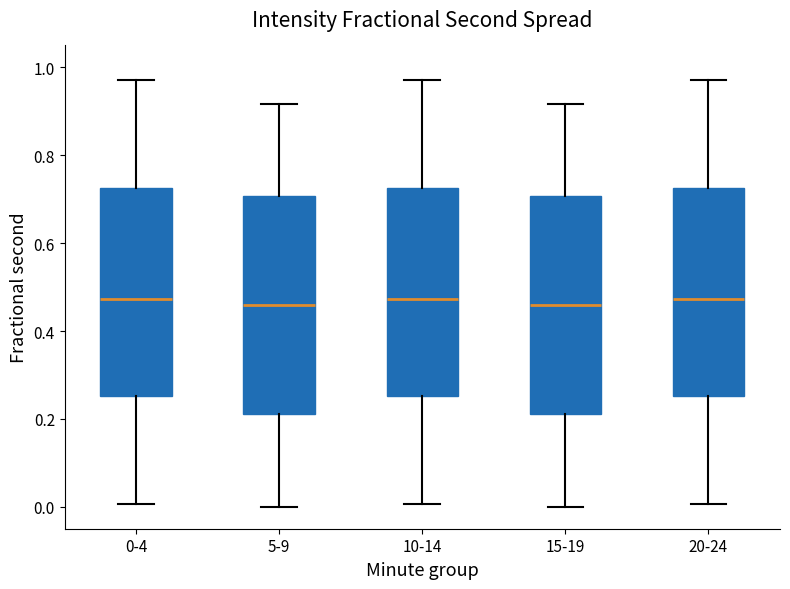

Where does the lower whisker of the box for 20-24 end on the y-axis? The values are not printed on the chart, so give them approximately, as read against the axis.

0.00